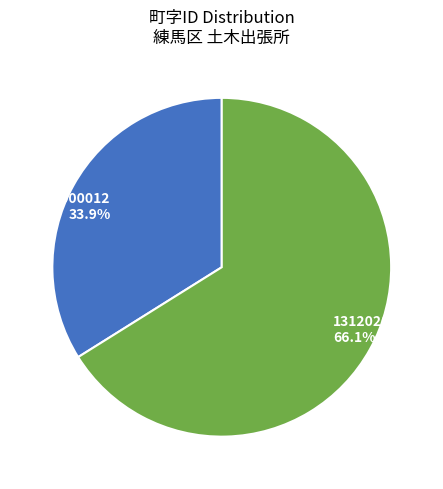

What percentage is NOT represented by 131202000012?

66.1%